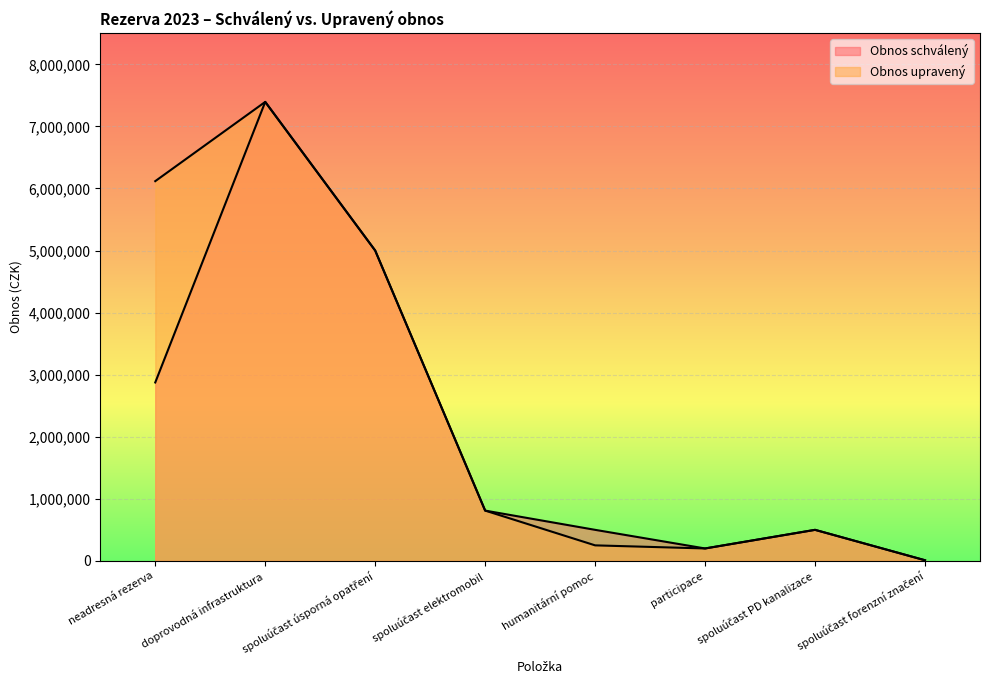

What is the value of the Obnos schválený point at the 2nd from the left?

7395000.0